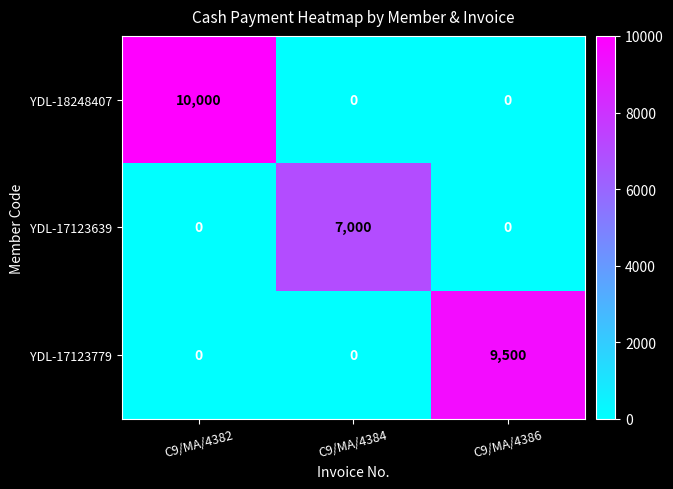

How many data points does each series have?

3